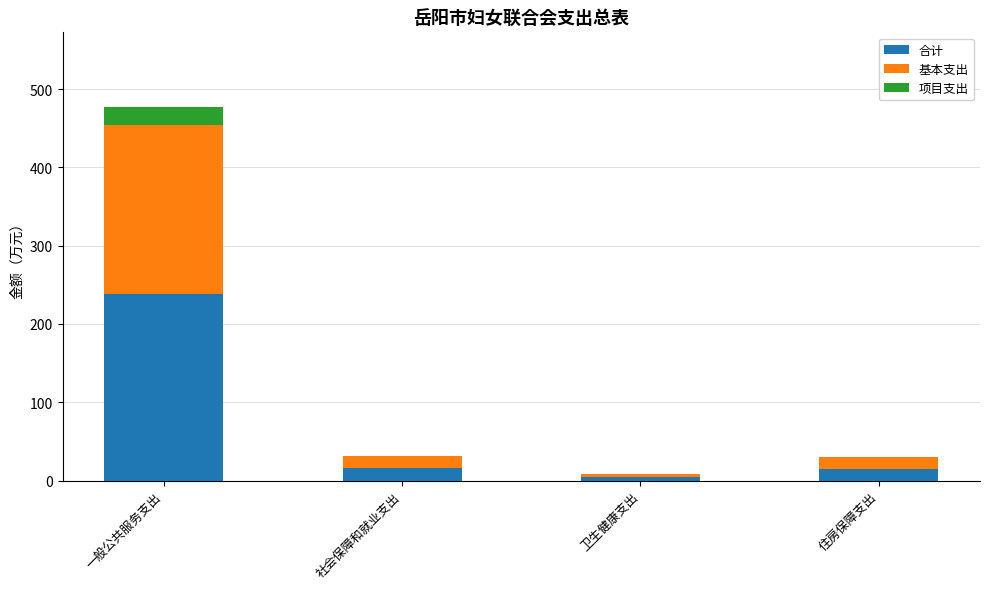

What is the sum of all 合计 values?

273.7